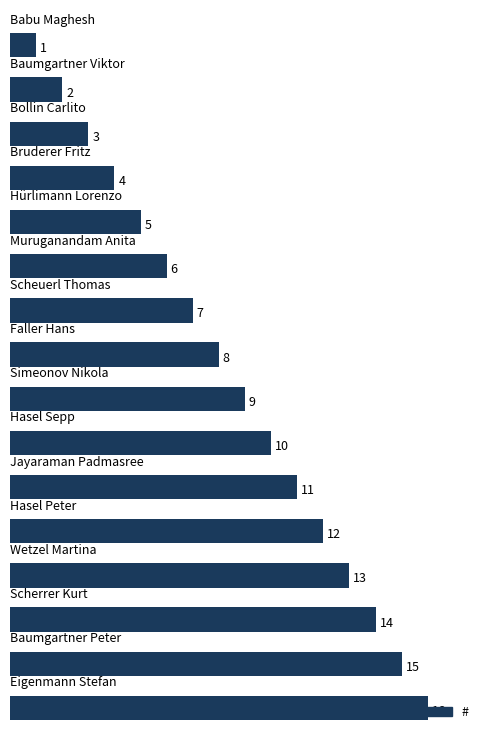

What is the sum of all values?

136